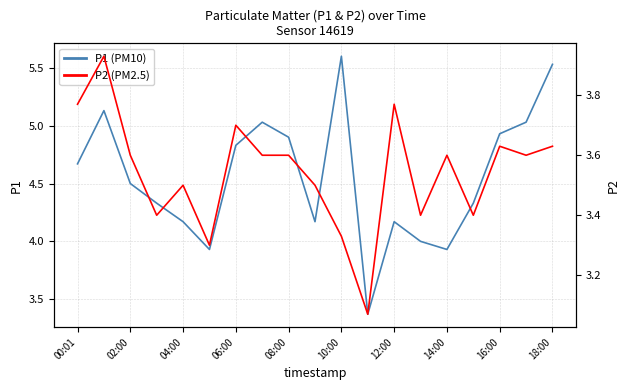

True or false: P2 (PM2.5) and P1 (PM10) cross at least once.

False